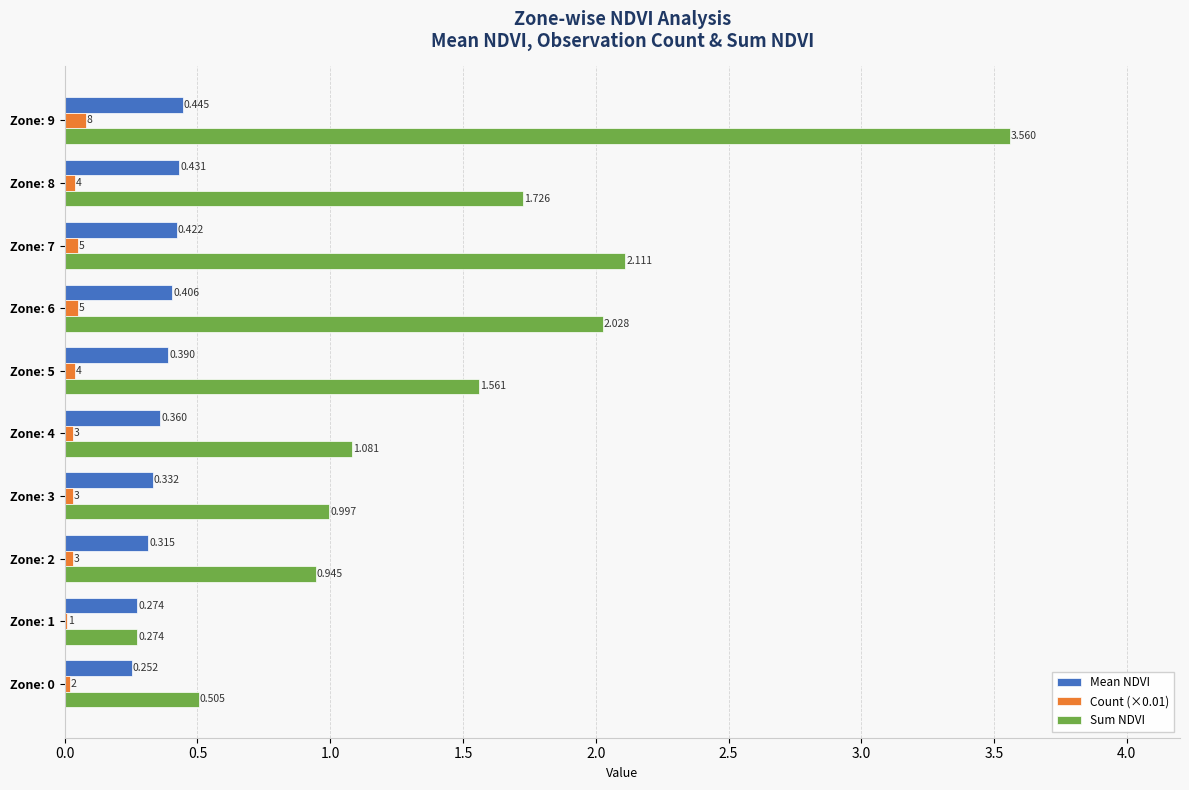

Which series changed the most between Zone: 1 and Zone: 8?

Sum NDVI